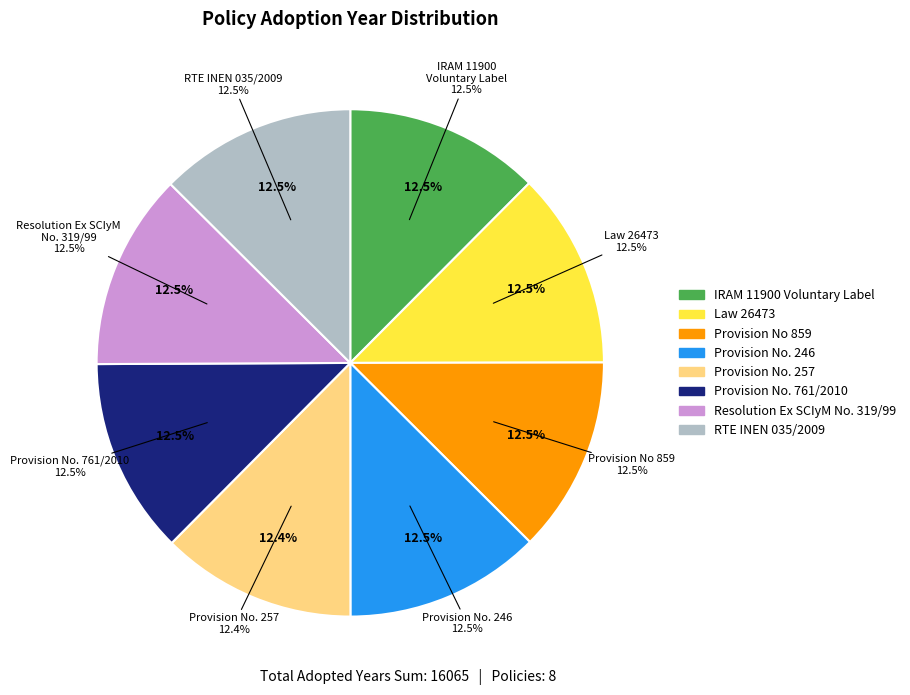

Does Provision No. 246 account for over 50% of the chart?

No